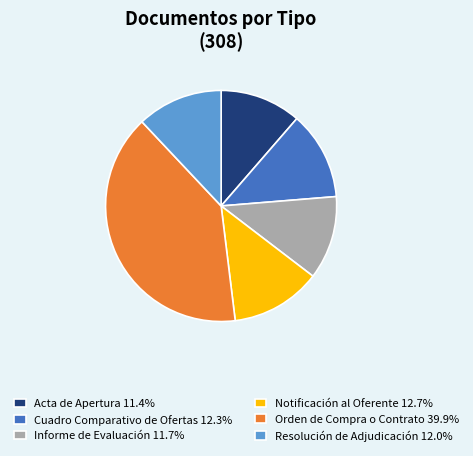

How many slices are in this pie chart?

6